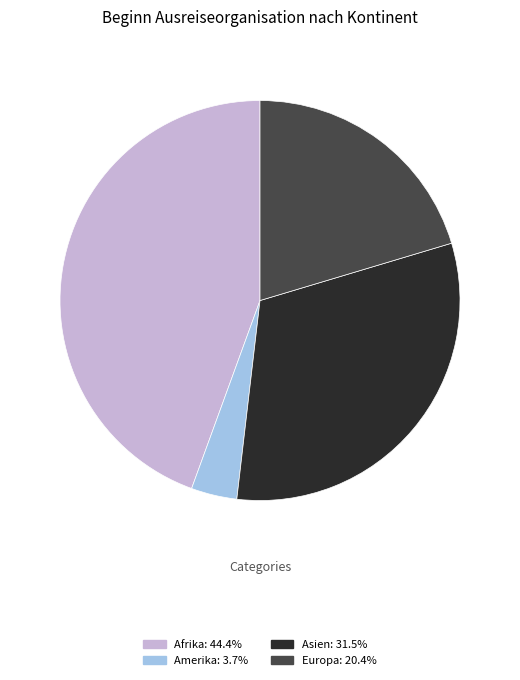

Approximately how many times larger is the value at Europa: 20.4% compared to Amerika: 3.7%?

5.5